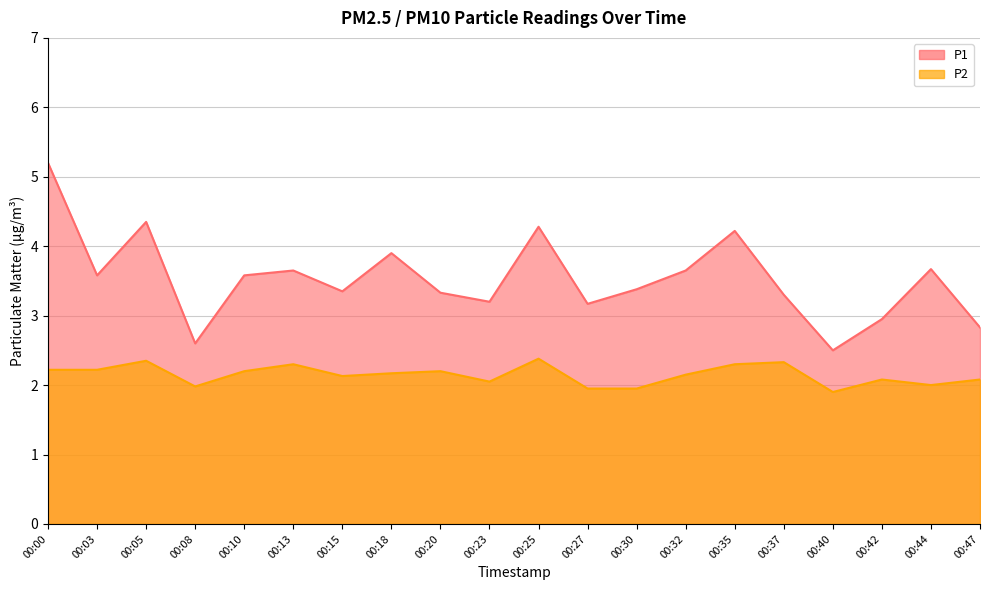

Rank the series by their average value, from lowest to highest.

P2, P1